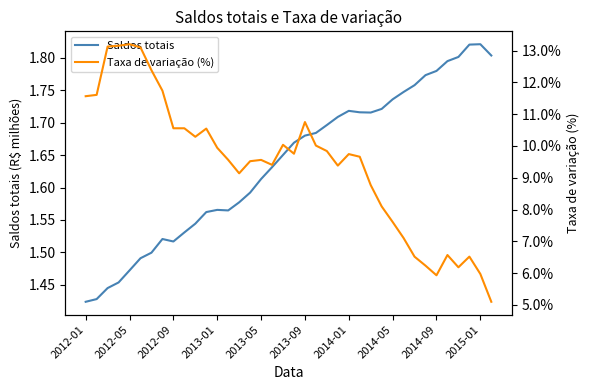

What is the difference between the highest and lowest values at 11?

1562197.2